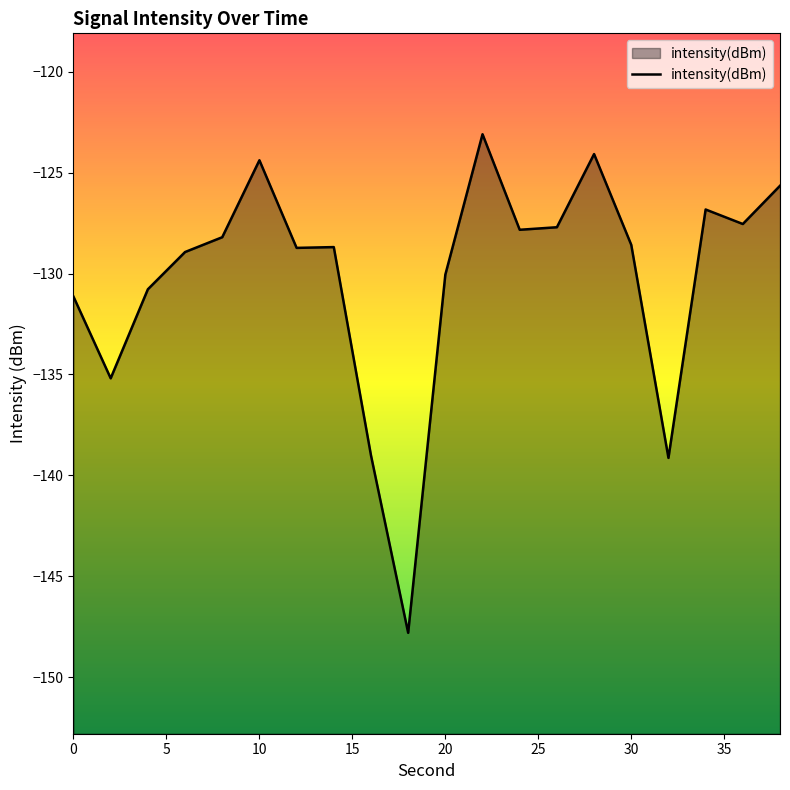

What is the greatest value displayed?

-123.1